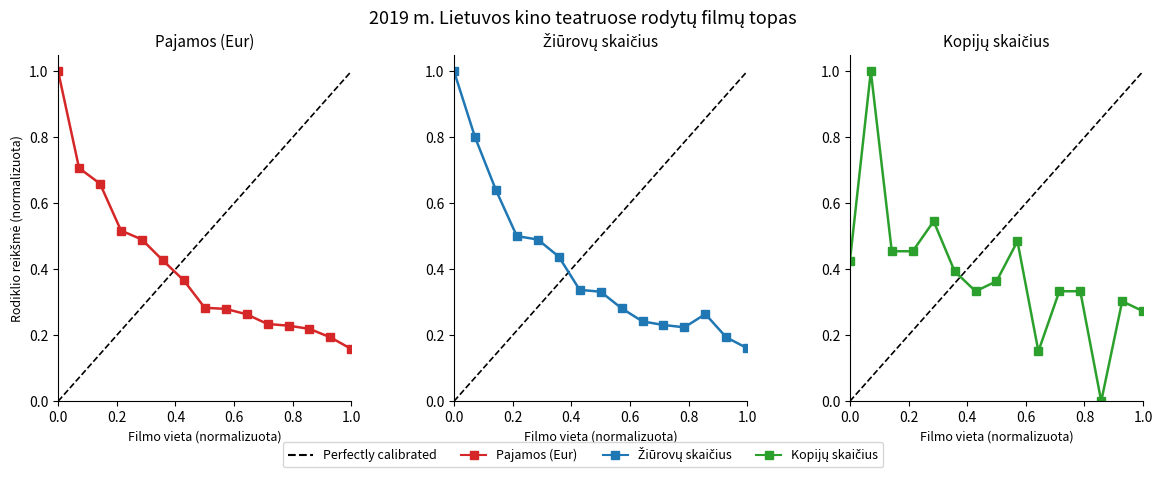

How many categories are shown in the chart?

15